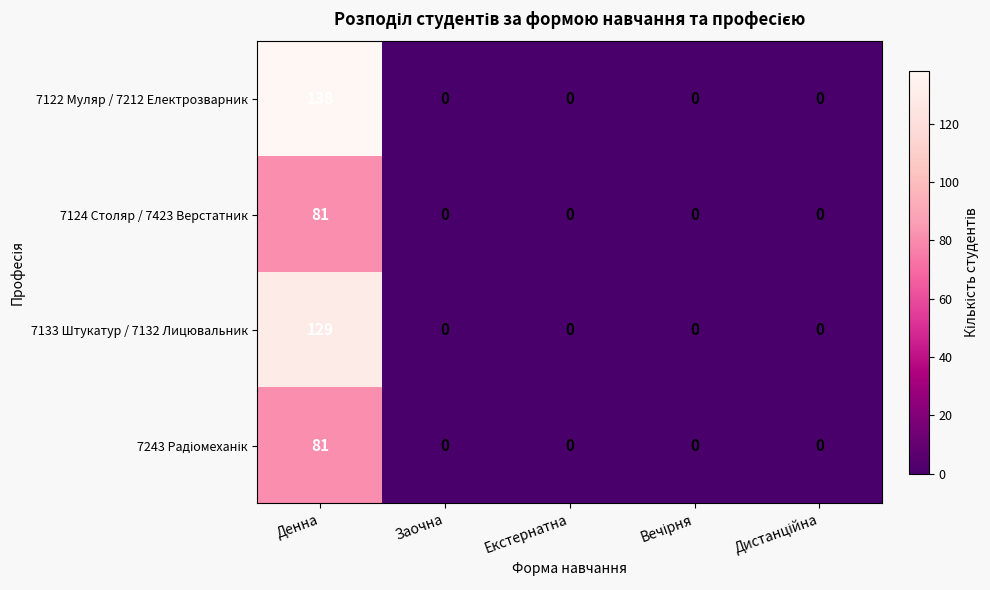

Which series has the largest range (max minus min)?

7122 Муляр / 7212 Електрозварник